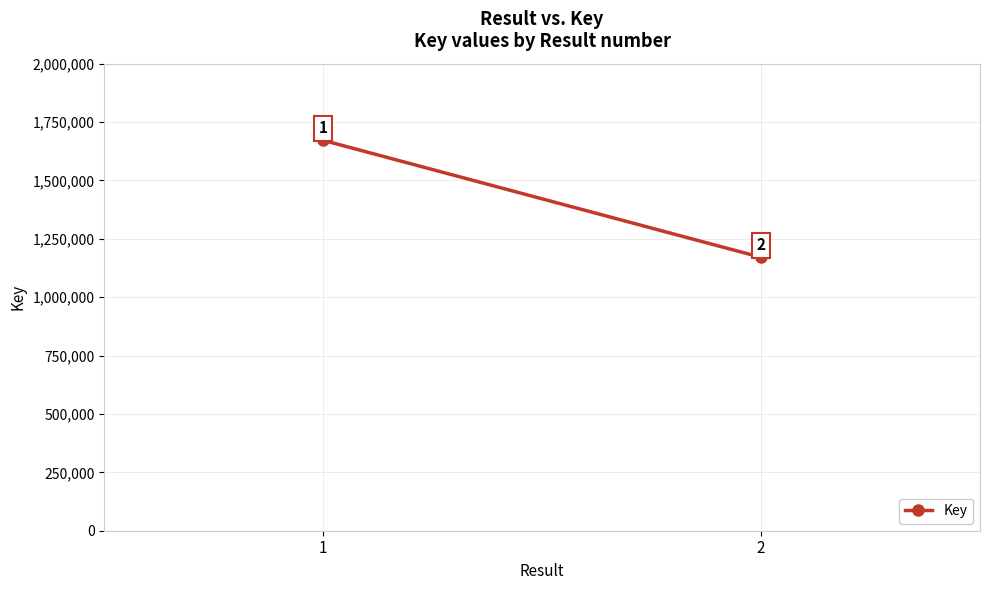

At which label is the value closest to 1421116?

2